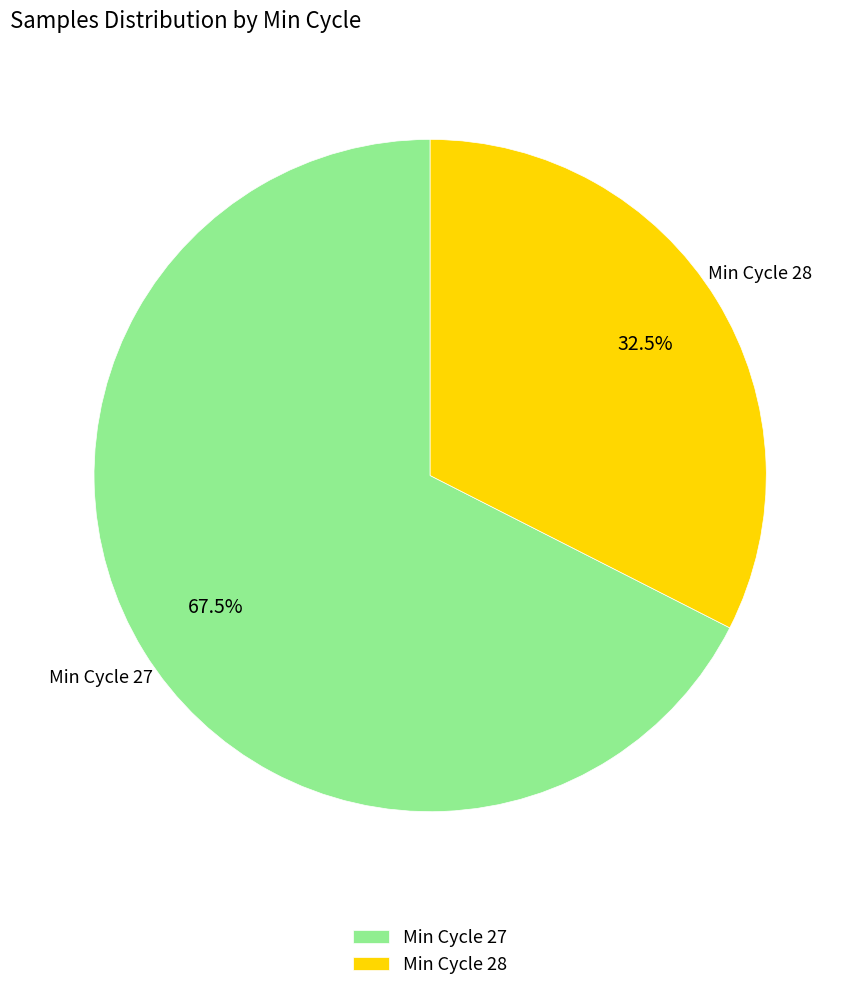

Between Min Cycle 28 and Min Cycle 27, which is larger?

Min Cycle 27